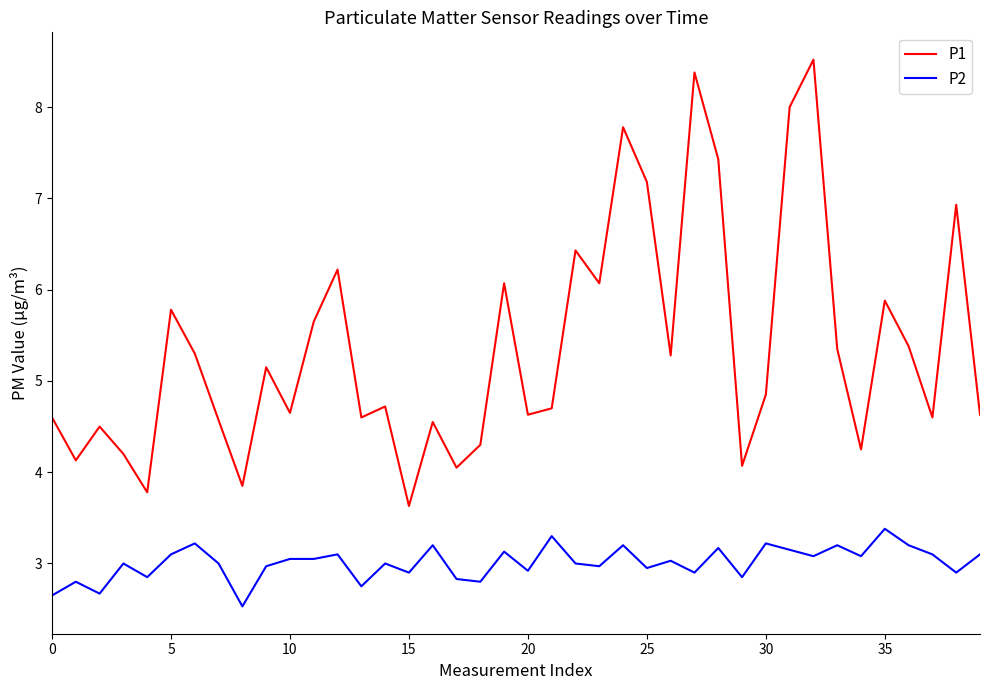

What is the minimum value shown in the chart?

2.5